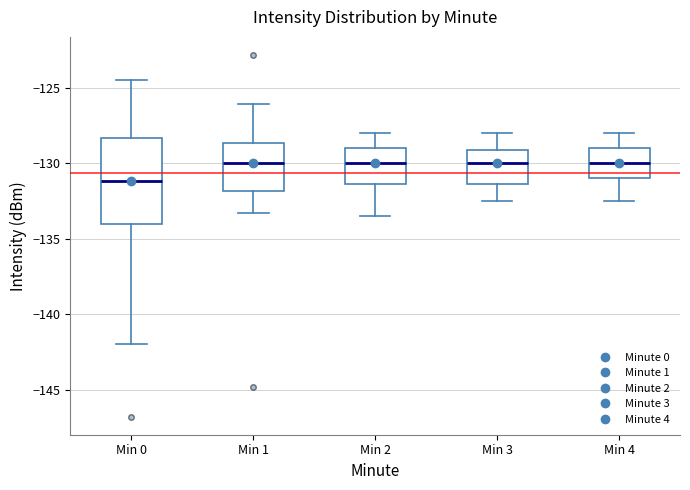

Reading left to right, transcribe this box plot: for each box, give where its median line is, the range the box spans, and where its two whiskers end, as read against the y-axis. The values are not printed on the chart, so give them approximately, as read against the axis.

Min 0: median -131.0, box -134.0 to -128.5, whiskers -142.0 to -124.5
Min 1: median -130.0, box -132.0 to -128.5, whiskers -133.5 to -126.0
Min 2: median -130.0, box -131.5 to -129.0, whiskers -133.5 to -128.0
Min 3: median -130.0, box -131.5 to -129.0, whiskers -132.5 to -128.0
Min 4: median -130.0, box -131.0 to -129.0, whiskers -132.5 to -128.0